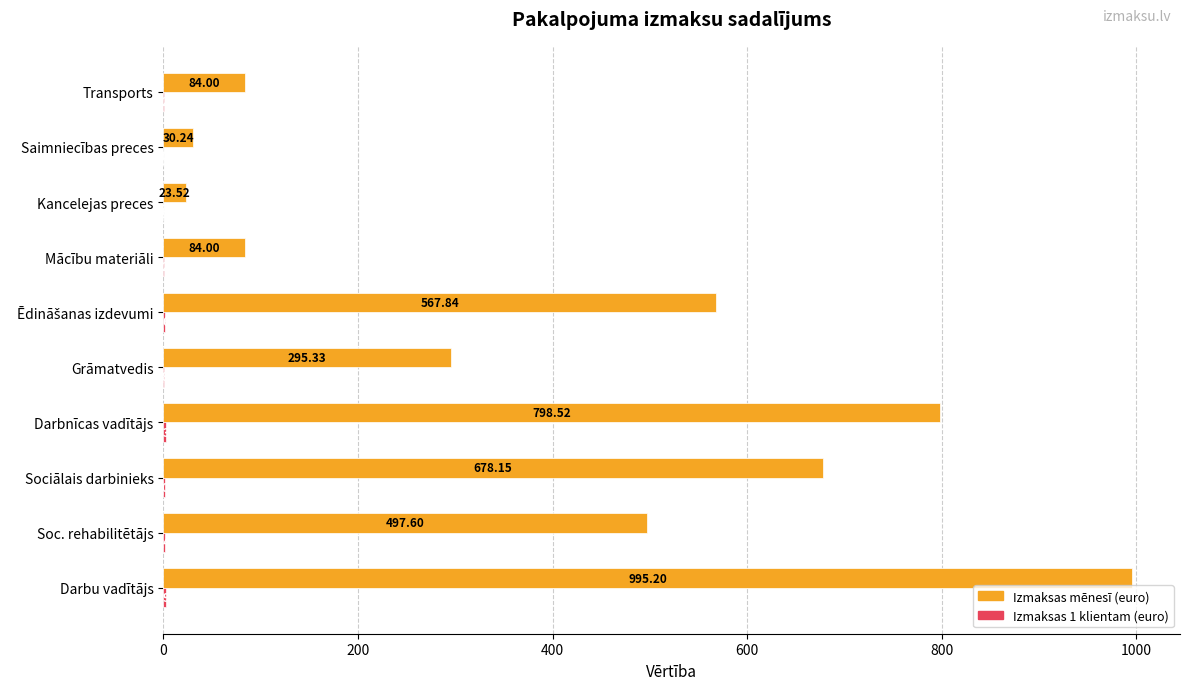

Which series has the largest total across all categories?

Izmaksas mēnesī (euro)